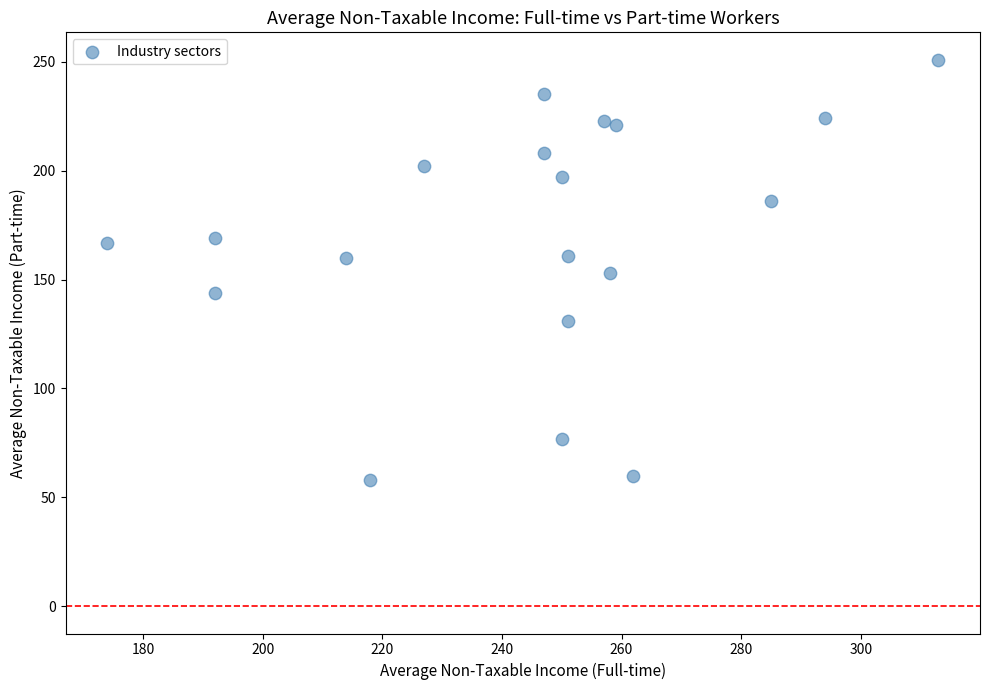

What is the range of X values (max minus min)?

139